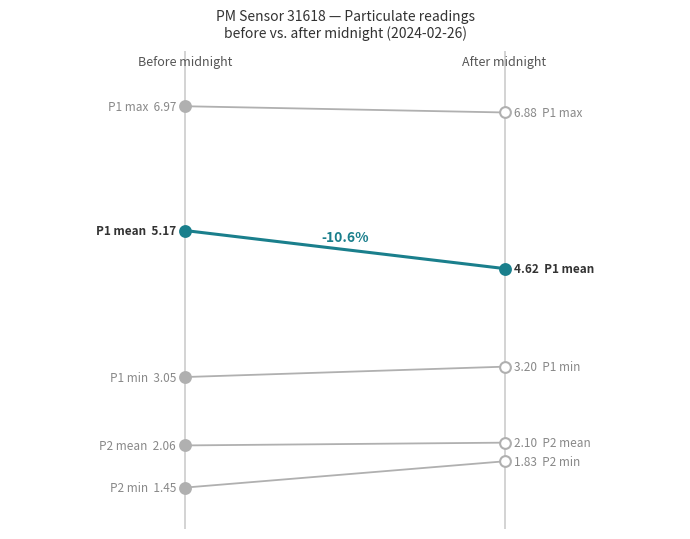

Which series has the largest total across all categories?

P1 max